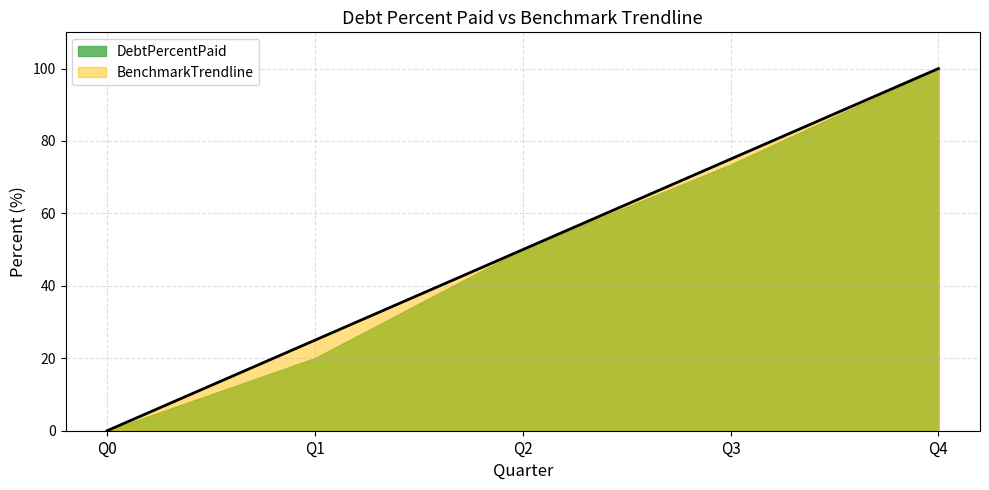

True or false: the data shows 0 at Q0.

True